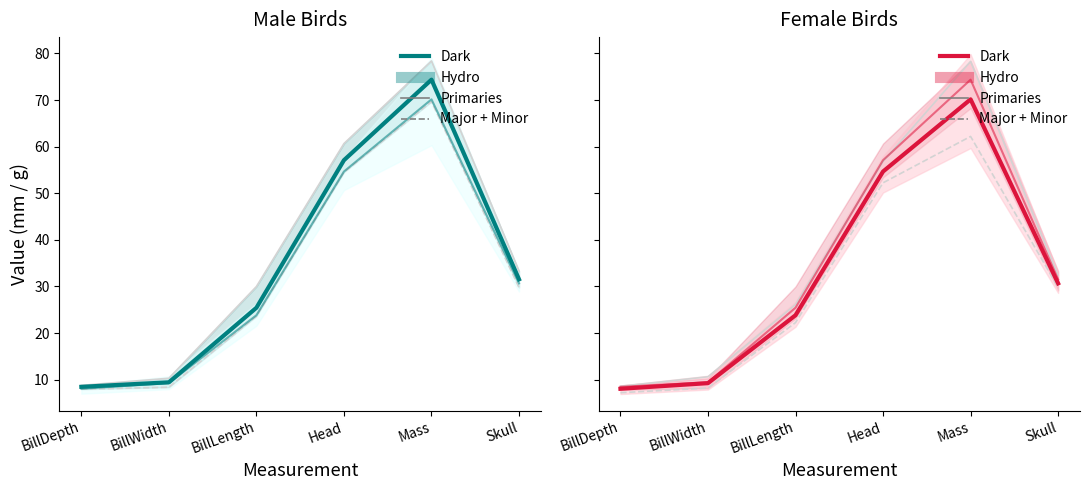

Rank the series at BillLength from lowest to highest value.

Major + Minor, Dark, Hydro, Primaries